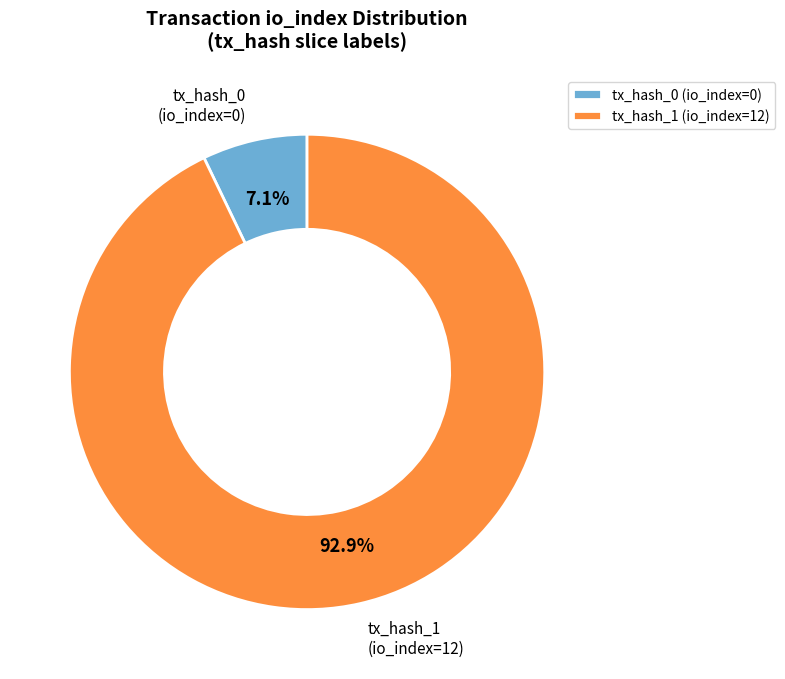

What is the largest slice in the pie chart?

tx_hash_1 (io_index=12)